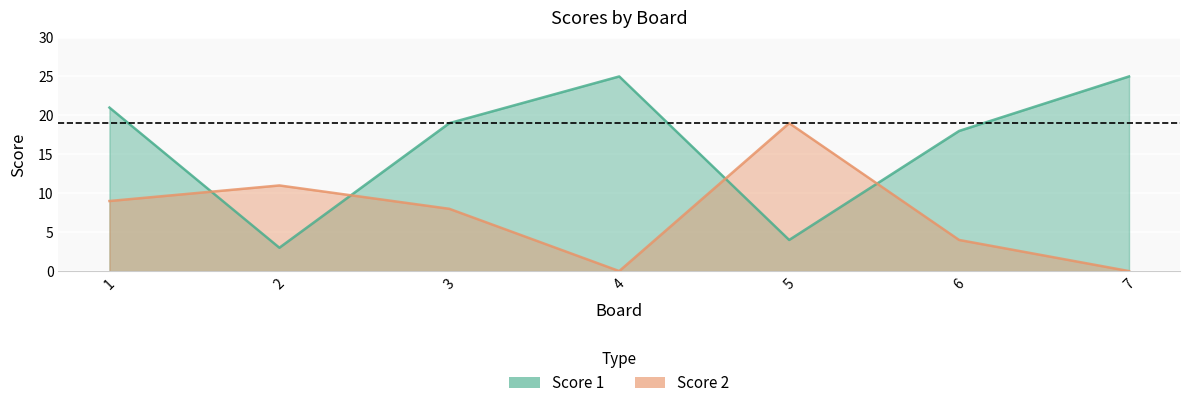

The value of Score 2 at 2 is 11. True or false?

True